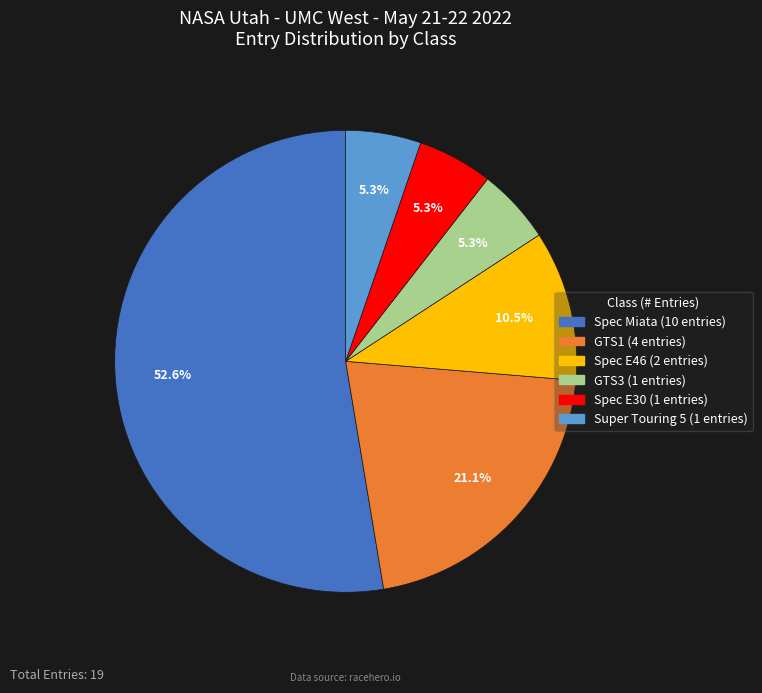

Which has a higher value, GTS1 or GTS3?

GTS1